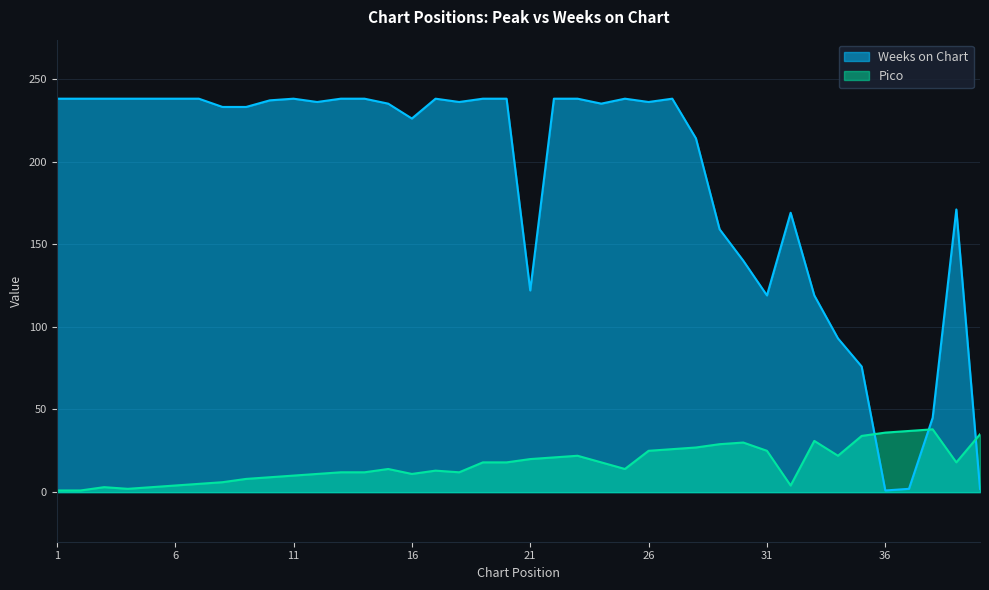

What is the sum of the Pico values at 37 and 13?

49